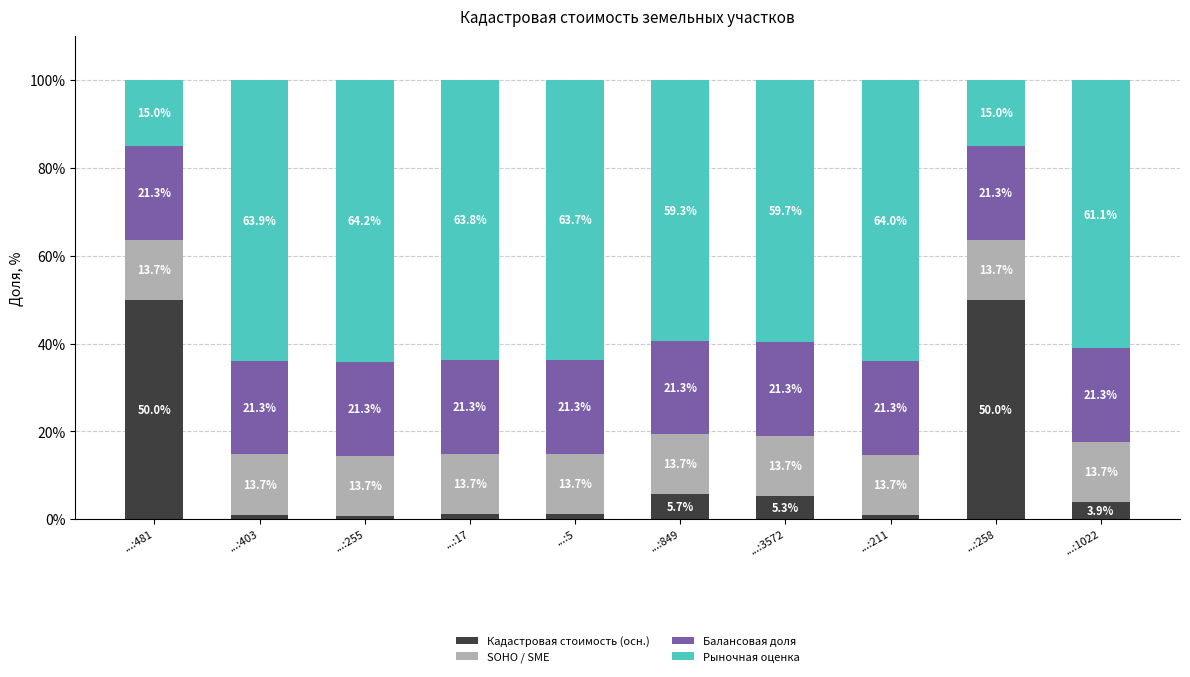

At which label is Кадастровая стоимость (осн.) closest to 25?

...:849